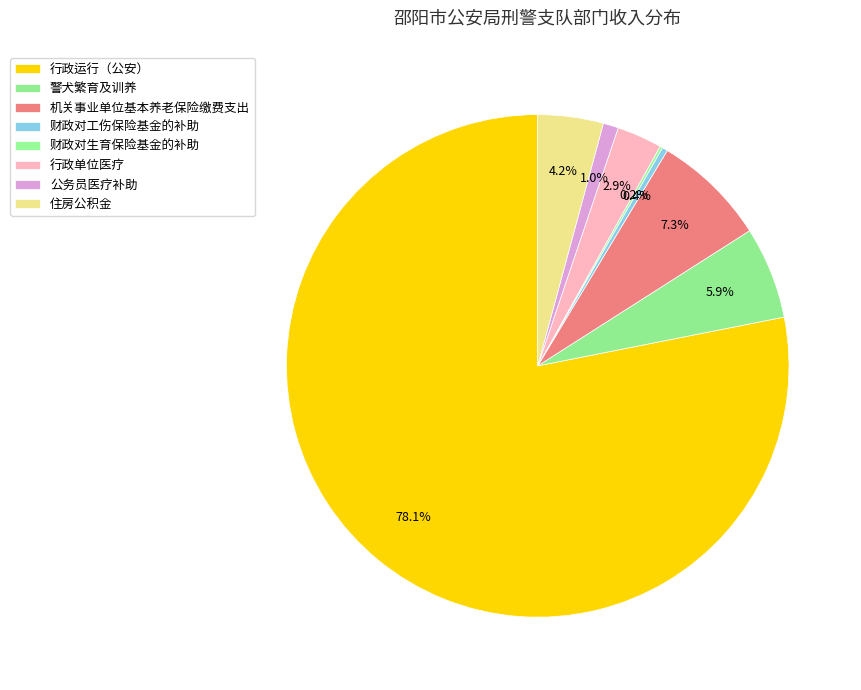

True or false: 机关事业单位基本养老保险缴费支出 accounts for 7% of the total.

True